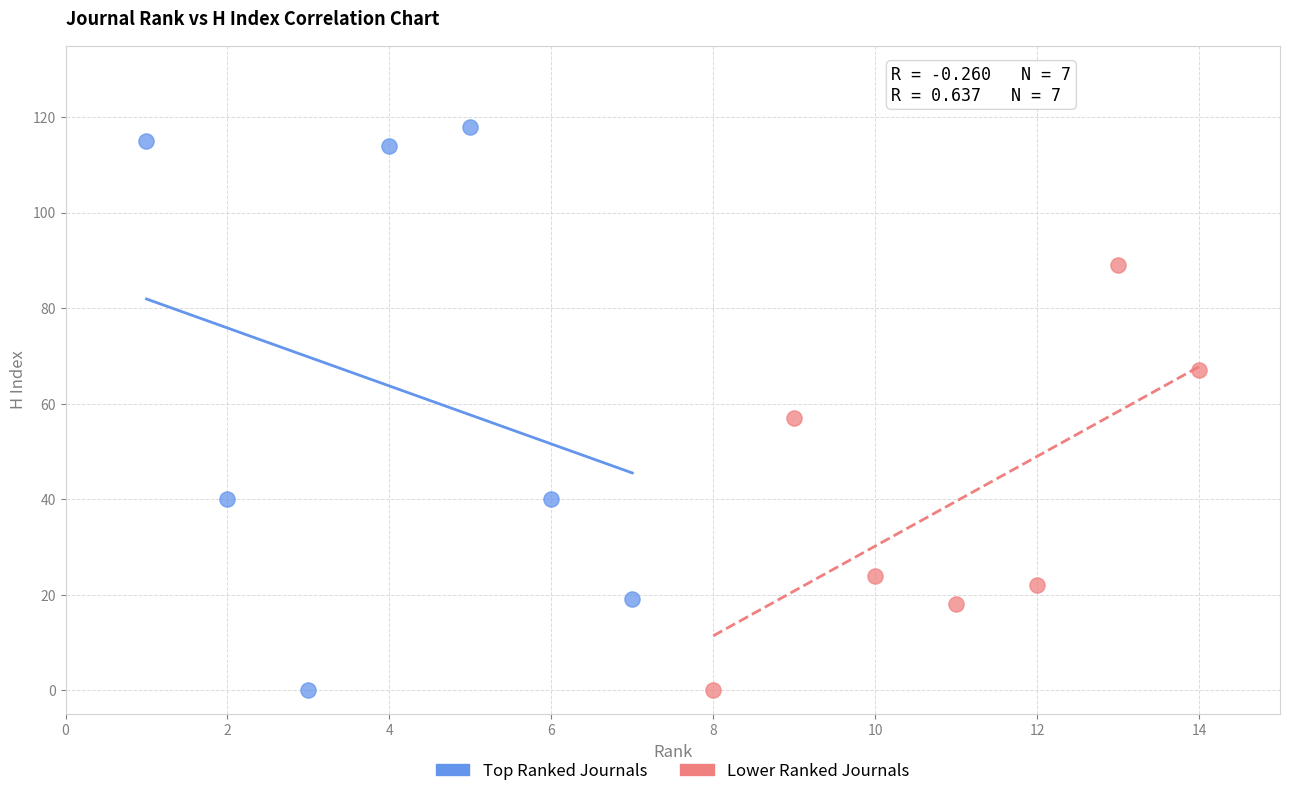

Which series has the widest spread of Y values?

Top Ranked Journals